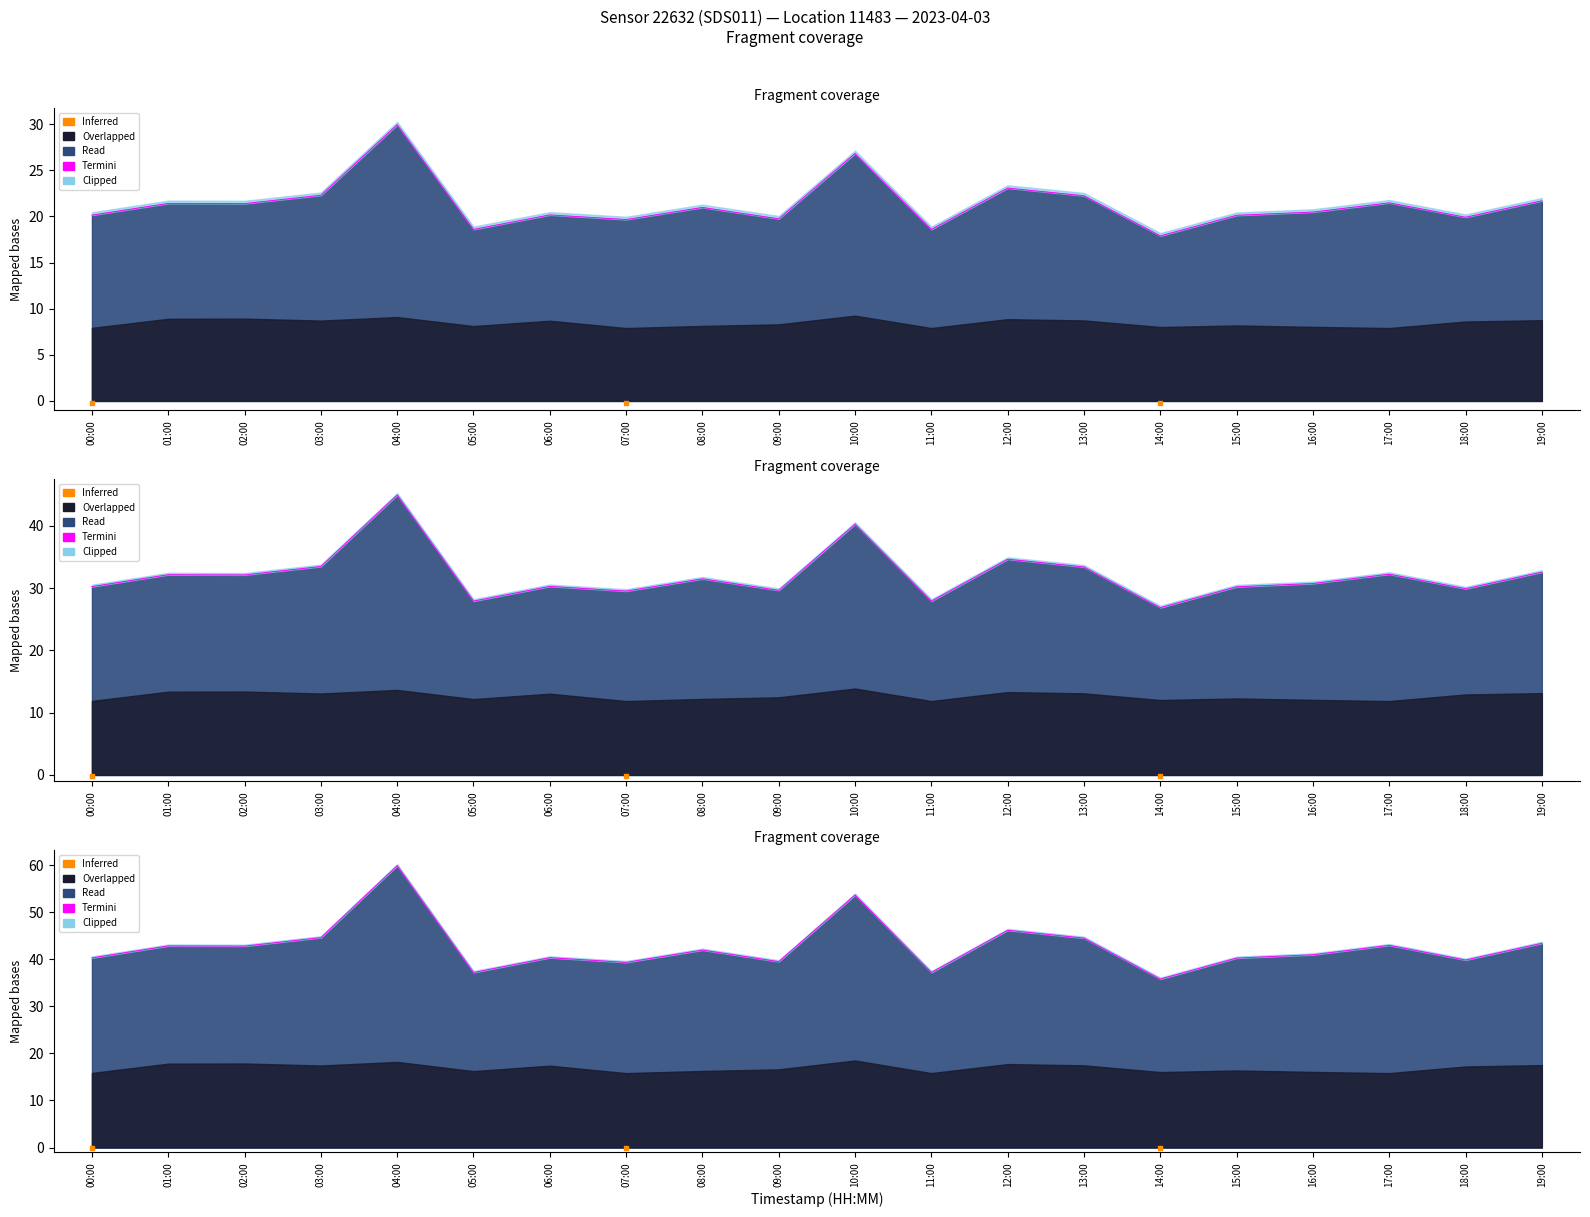

What is the ratio of the value at 11:00 to the value at 02:00?

0.9